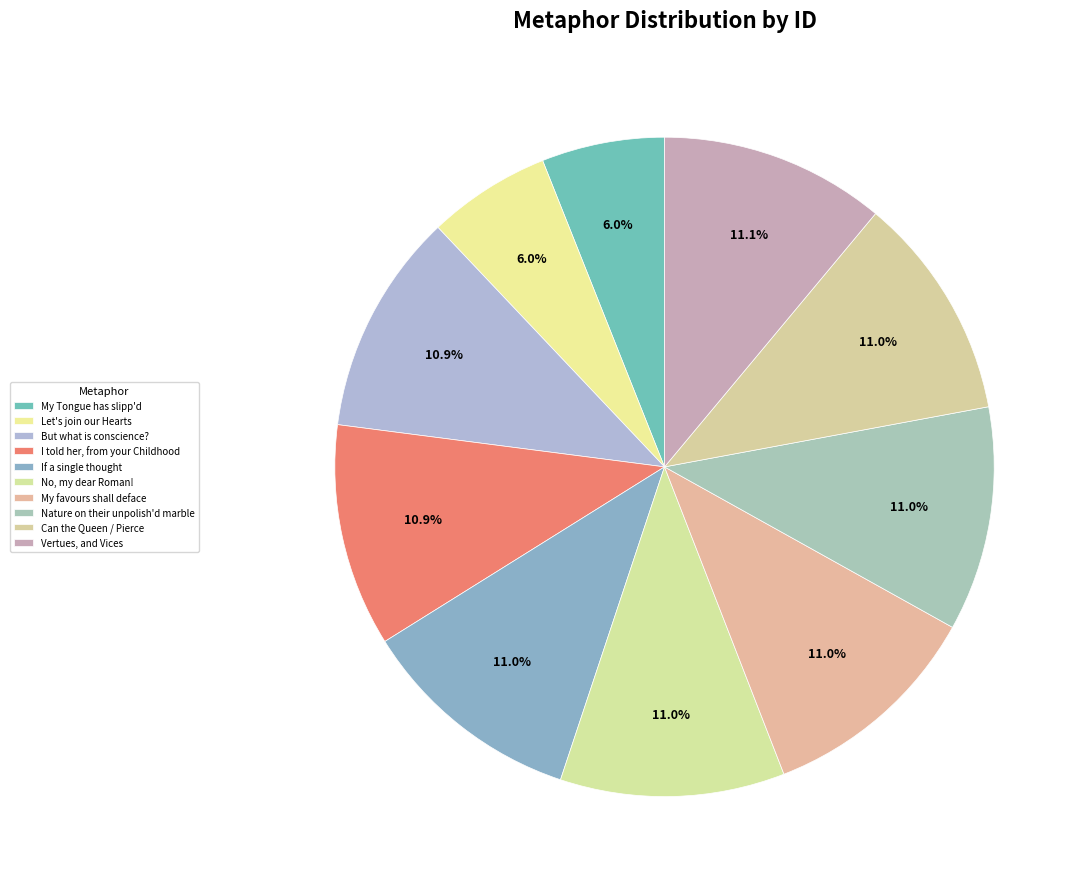

To the nearest percent, what is the combined percentage of Can the Queen / Pierce and Let's join our Hearts?

17%